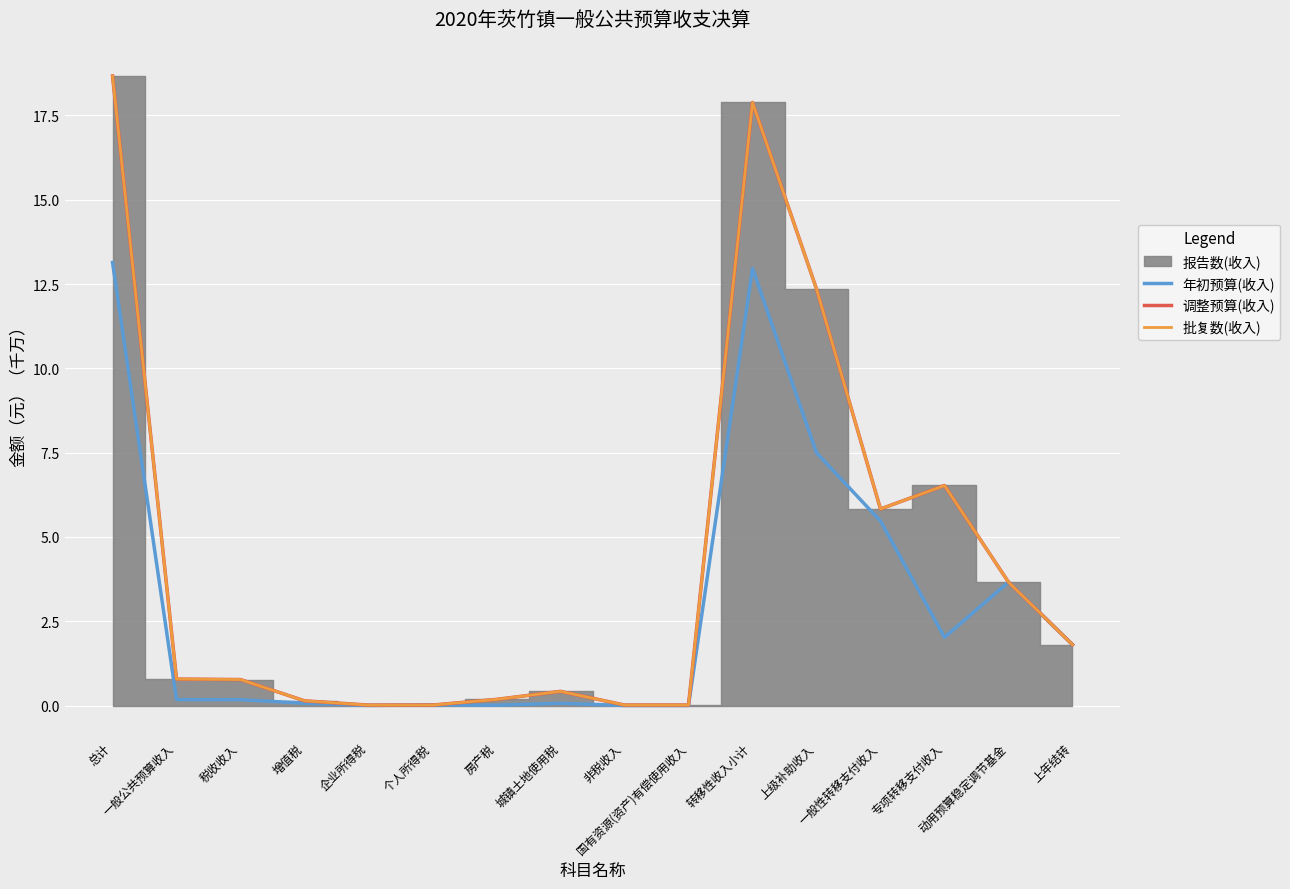

Is this an area chart (filled region under the line)?

No